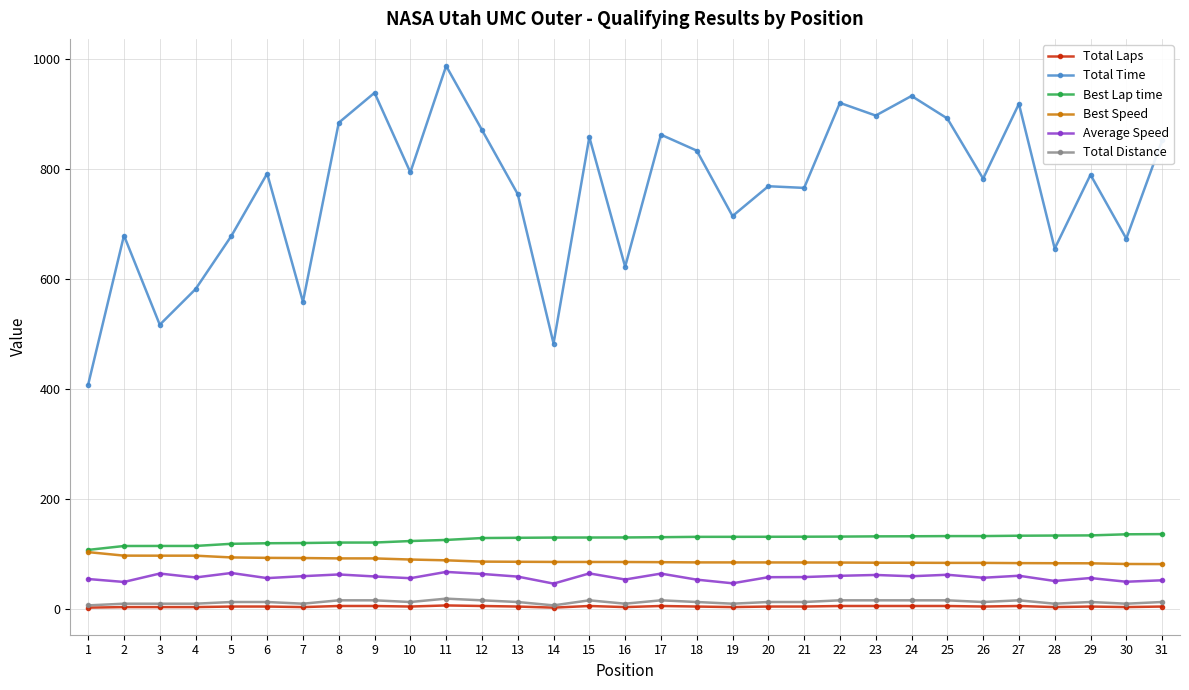

What is the average value of the Total Laps series?

4.0